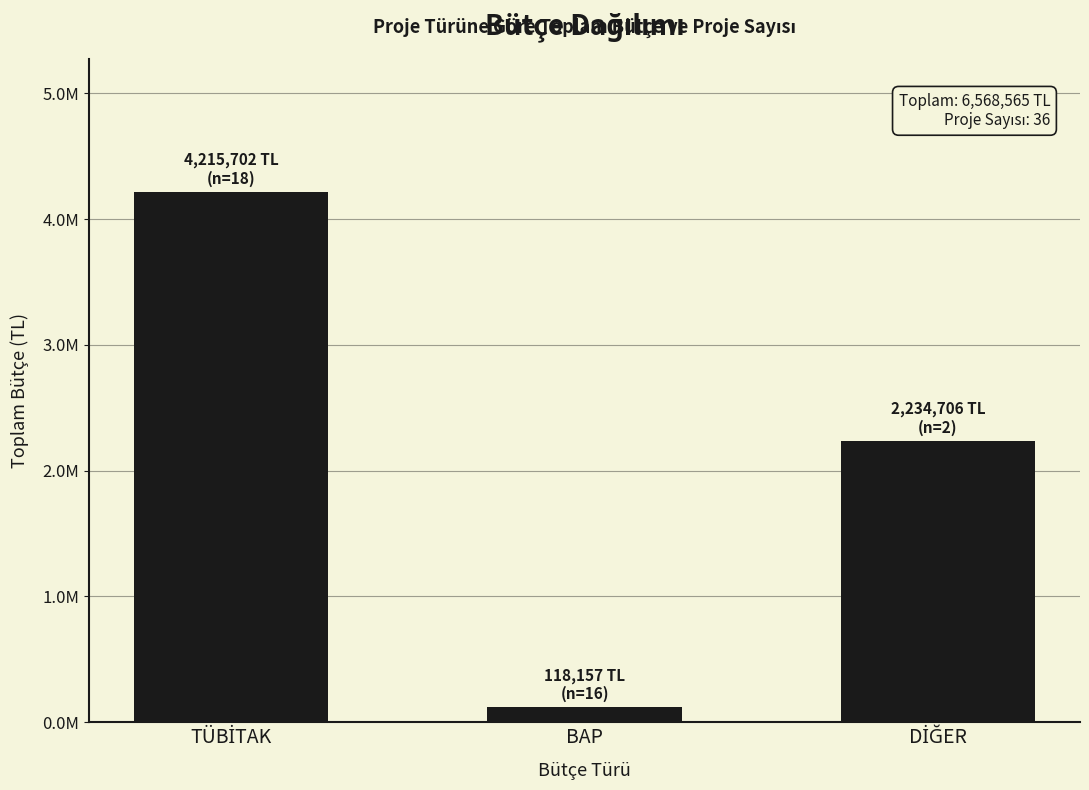

Does the chart contain any negative values?

No